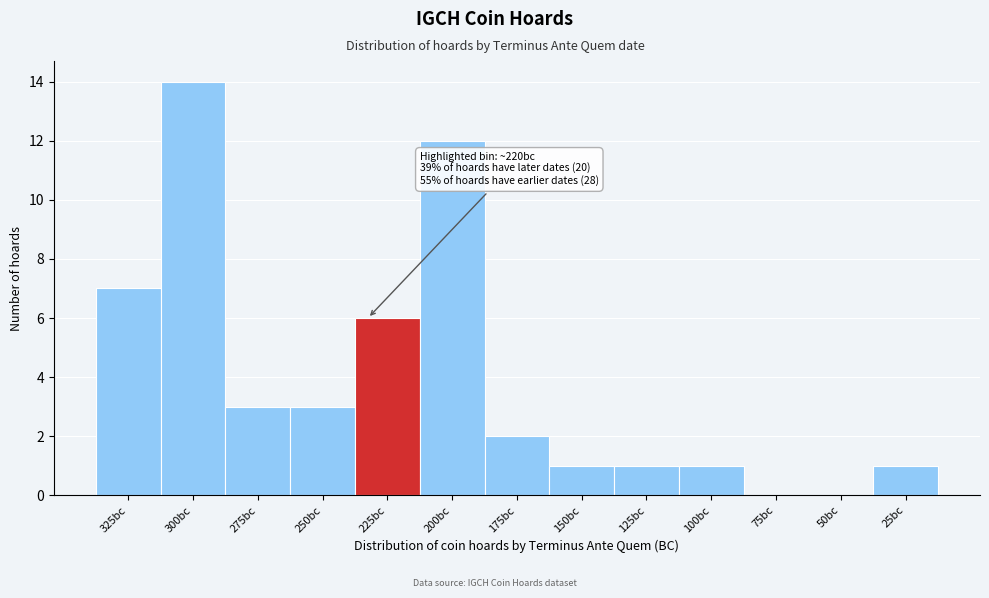

Reading left to right, list all the values displayed in this chart.

325bc=7	300bc=14	275bc=3	250bc=3	225bc=6	200bc=12	175bc=2	150bc=1	125bc=1	100bc=1	75bc=0	50bc=0	25bc=1